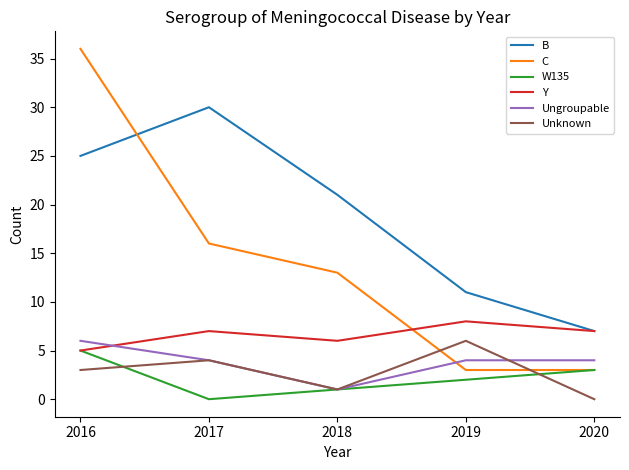

Reading right to left, transcribe all the data shown in this chart.

B: 2020=7	2019=11	2018=21	2017=30	2016=25
C: 2020=3	2019=3	2018=13	2017=16	2016=36
W135: 2020=3	2019=2	2018=1	2017=0	2016=5
Y: 2020=7	2019=8	2018=6	2017=7	2016=5
Ungroupable: 2020=4	2019=4	2018=1	2017=4	2016=6
Unknown: 2020=0	2019=6	2018=1	2017=4	2016=3